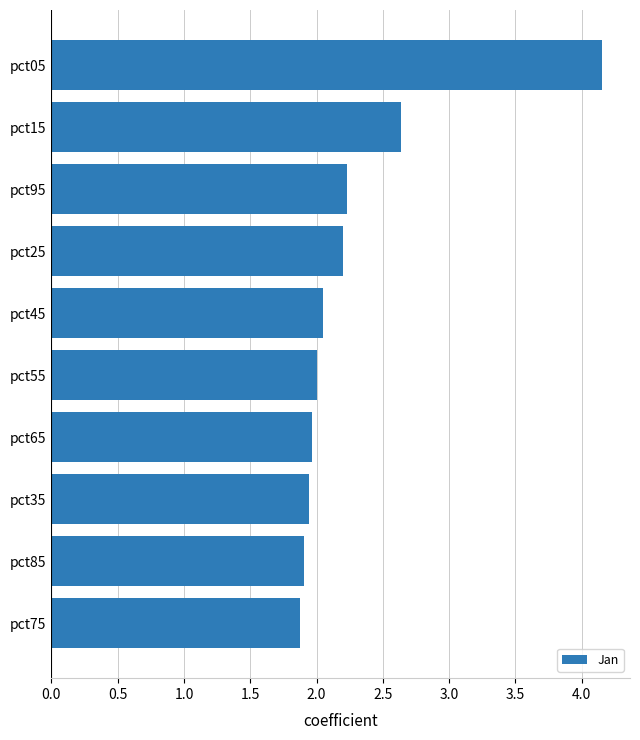

Does the chart contain any negative values?

No